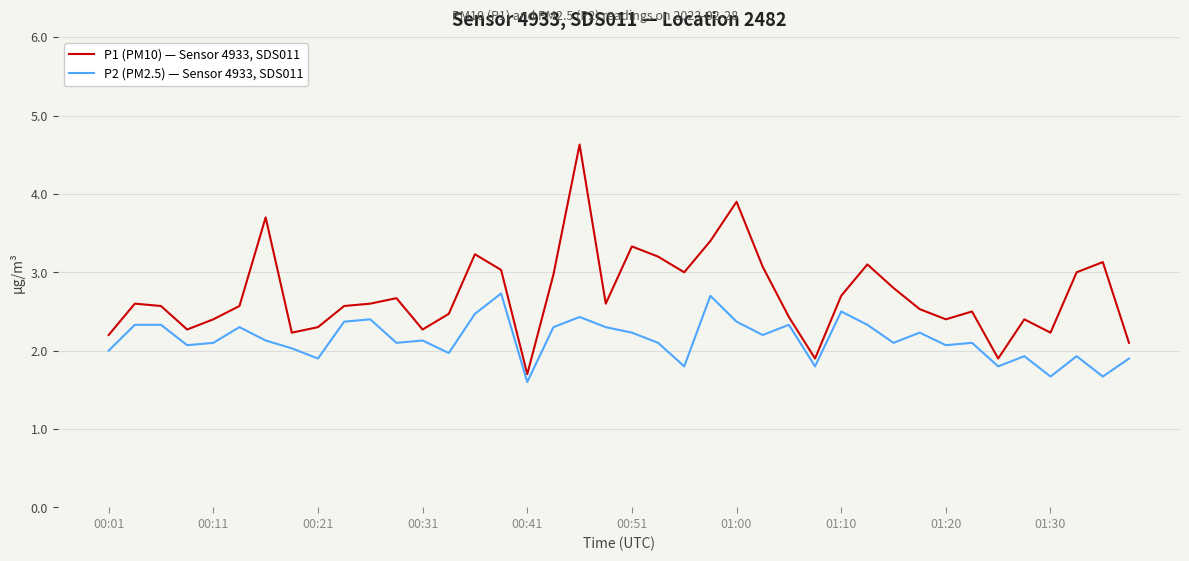

What is the difference between the maximum and minimum values in the P1 (PM10) — Sensor 4933, SDS011 series?

2.9